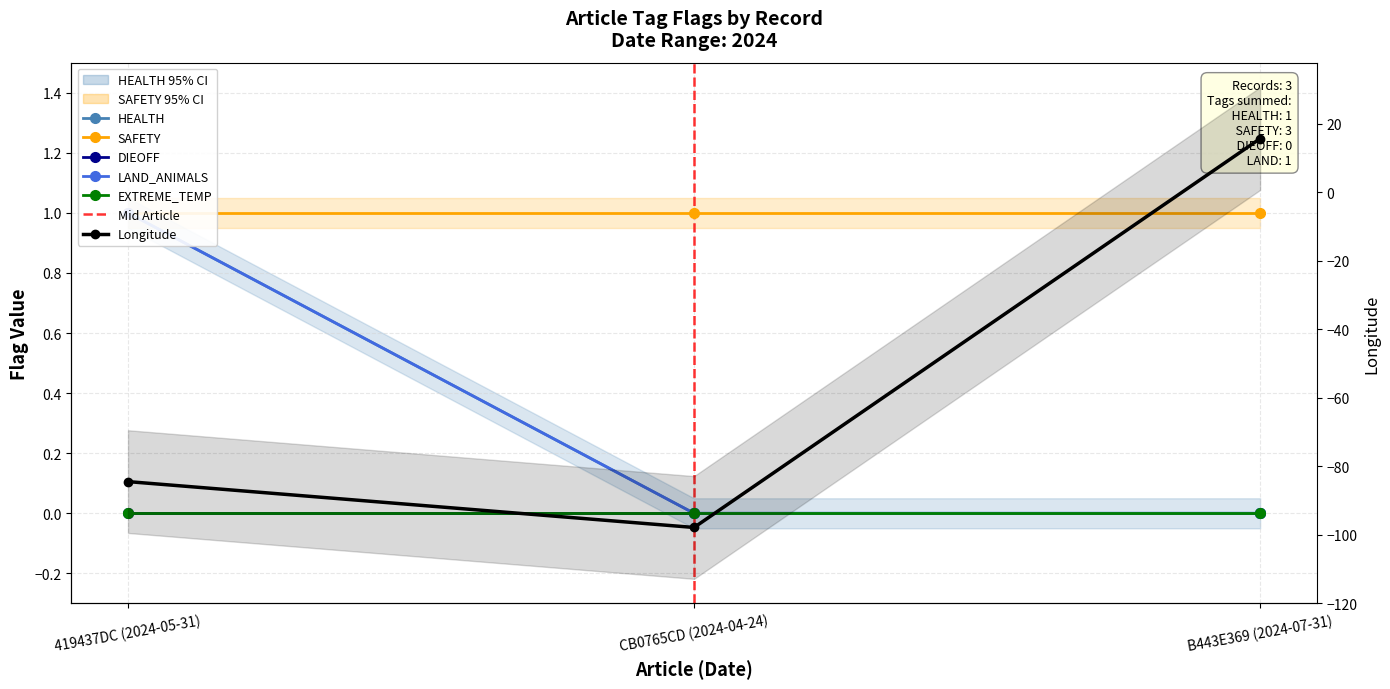

Which has a higher value, CB0765CD (2024-04-24) or 419437DC (2024-05-31)?

419437DC (2024-05-31)